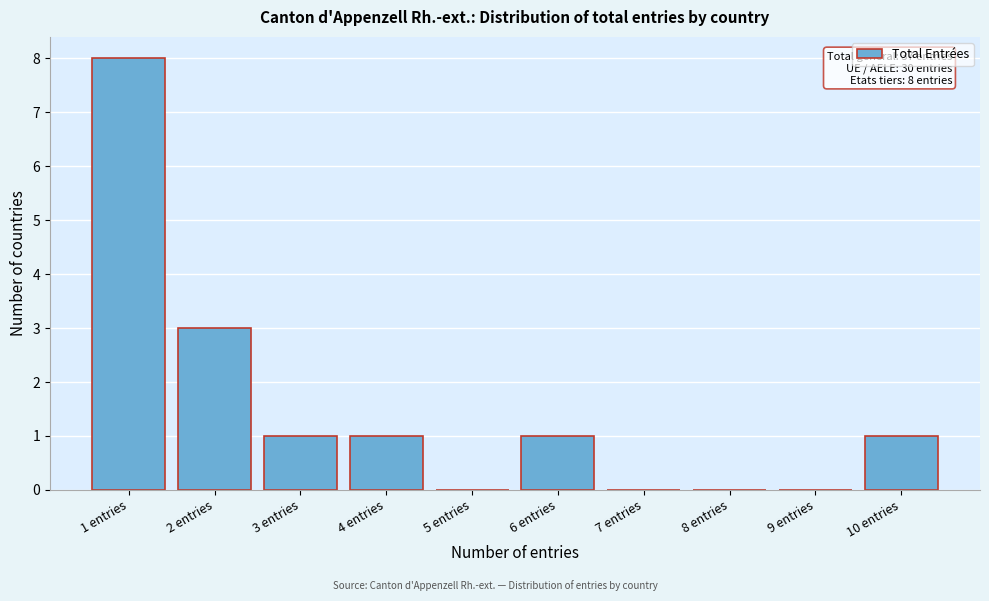

Which range on the x-axis has the tallest bar?

0.5 to 1.5